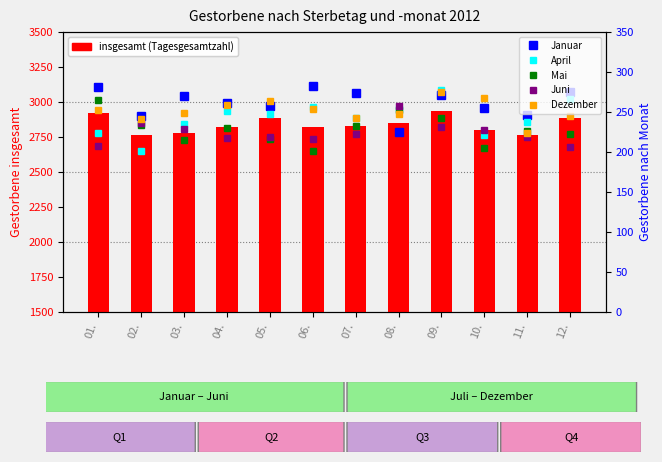

Is it true that Januar equals 405 at 01.?

False